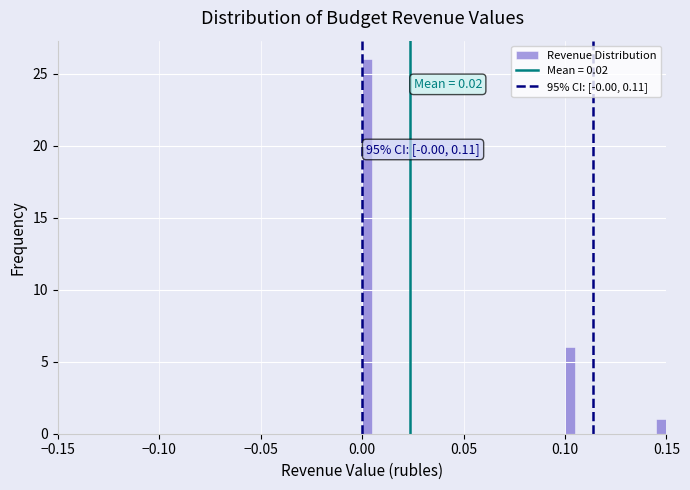

Read against the x-axis, roughly where is the centre of the tallest bar?

0.000